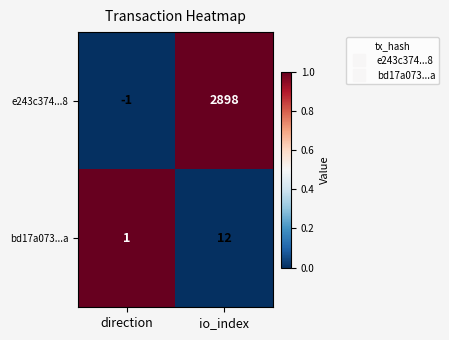

What is the spread (max minus min) of values at io_index?

2886